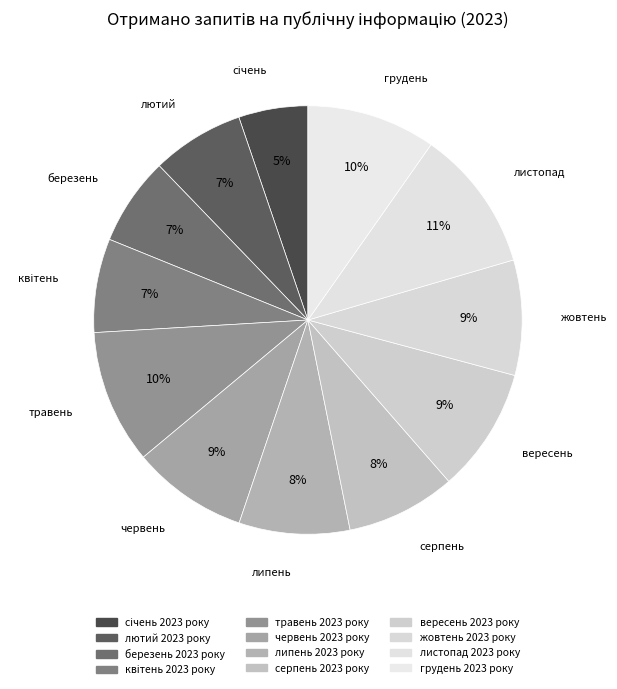

To the nearest percent, what is the combined percentage of грудень 2023 року and вересень 2023 року?

19%